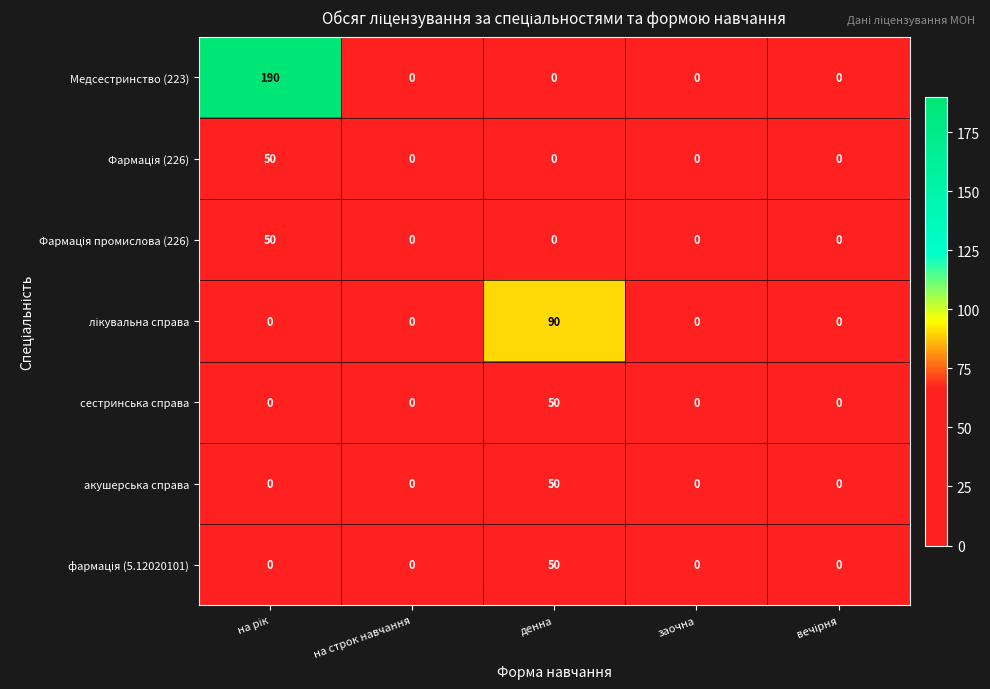

The value of сестринська справа at заочна is 0. True or false?

True